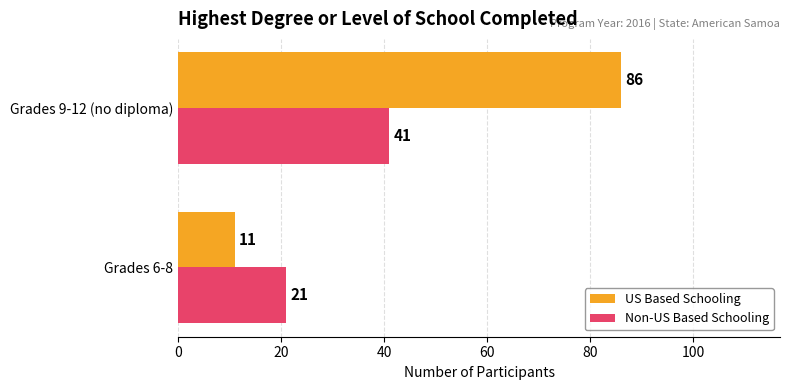

Is it true that Non-US Based Schooling equals 41 at Grades 9-12 (no diploma)?

True